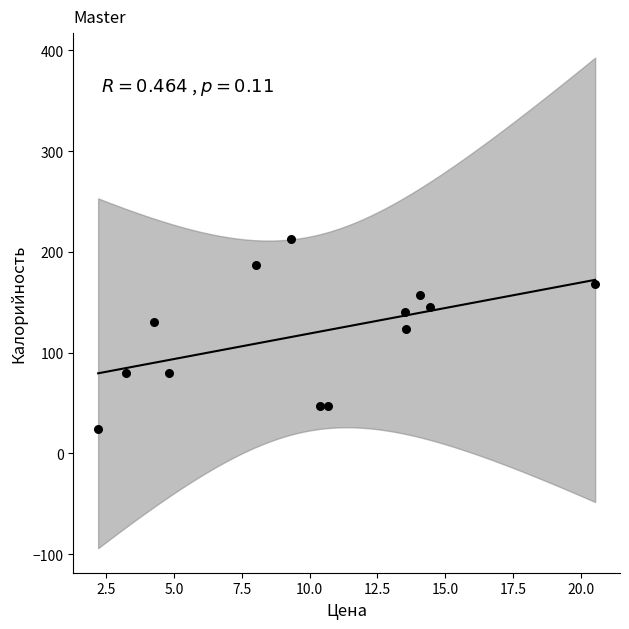

What is the range of Y values (max minus min)?

189